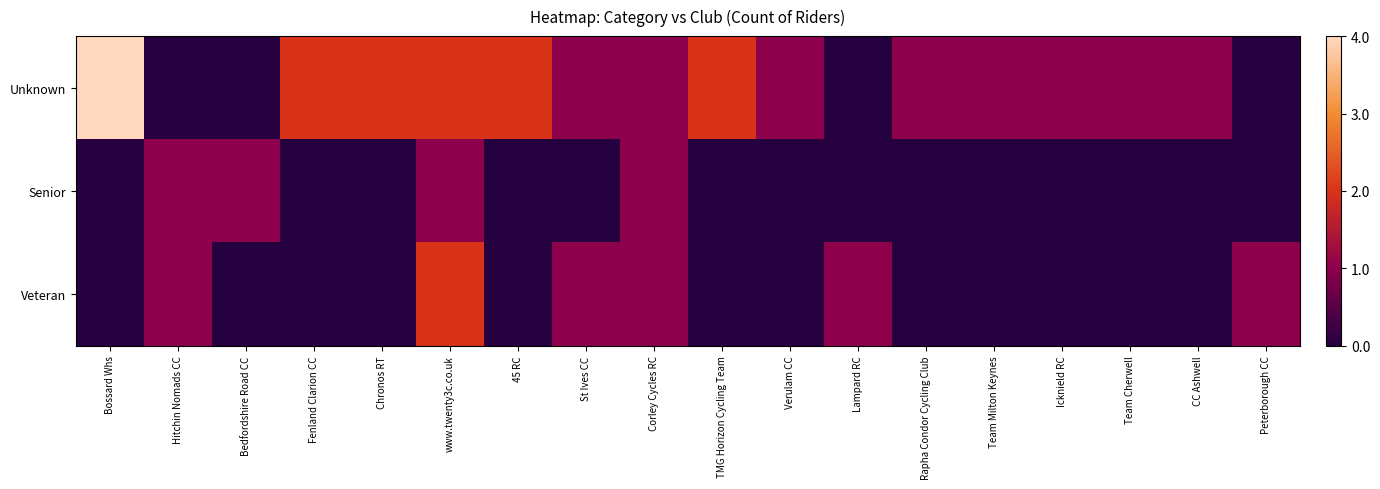

How many series are shown in this chart?

3